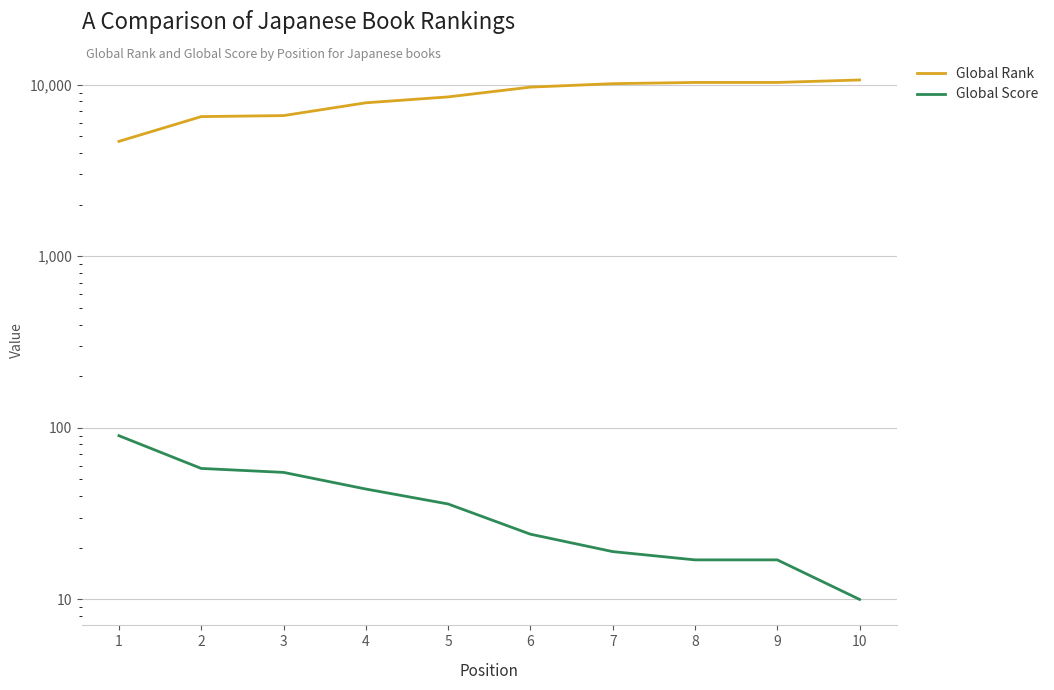

True or false: Global Score and Global Rank cross at least once.

False